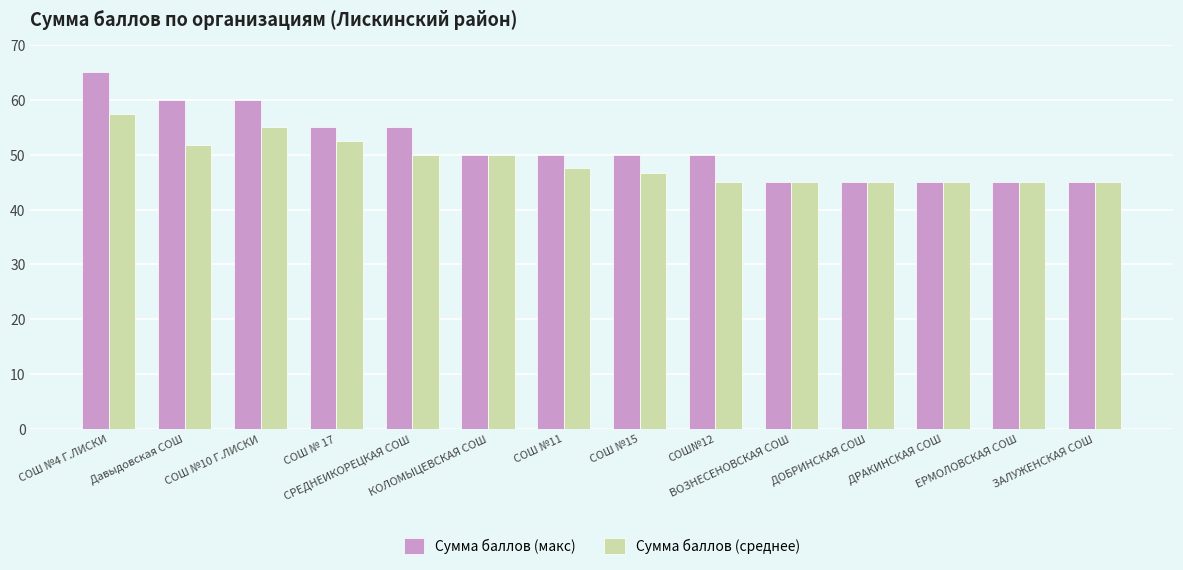

What is the lowest value of the Сумма баллов (макс) series?

45.0